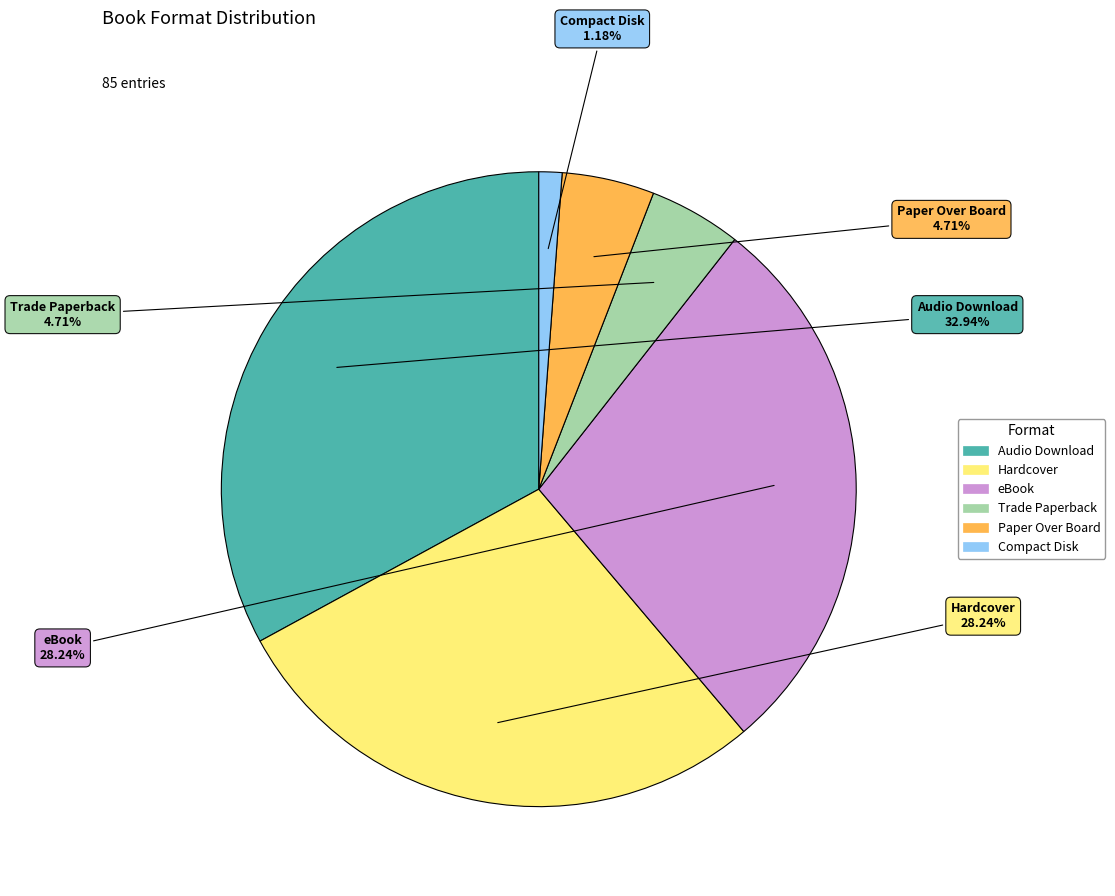

To the nearest percent, what portion does Audio Download represent?

33%